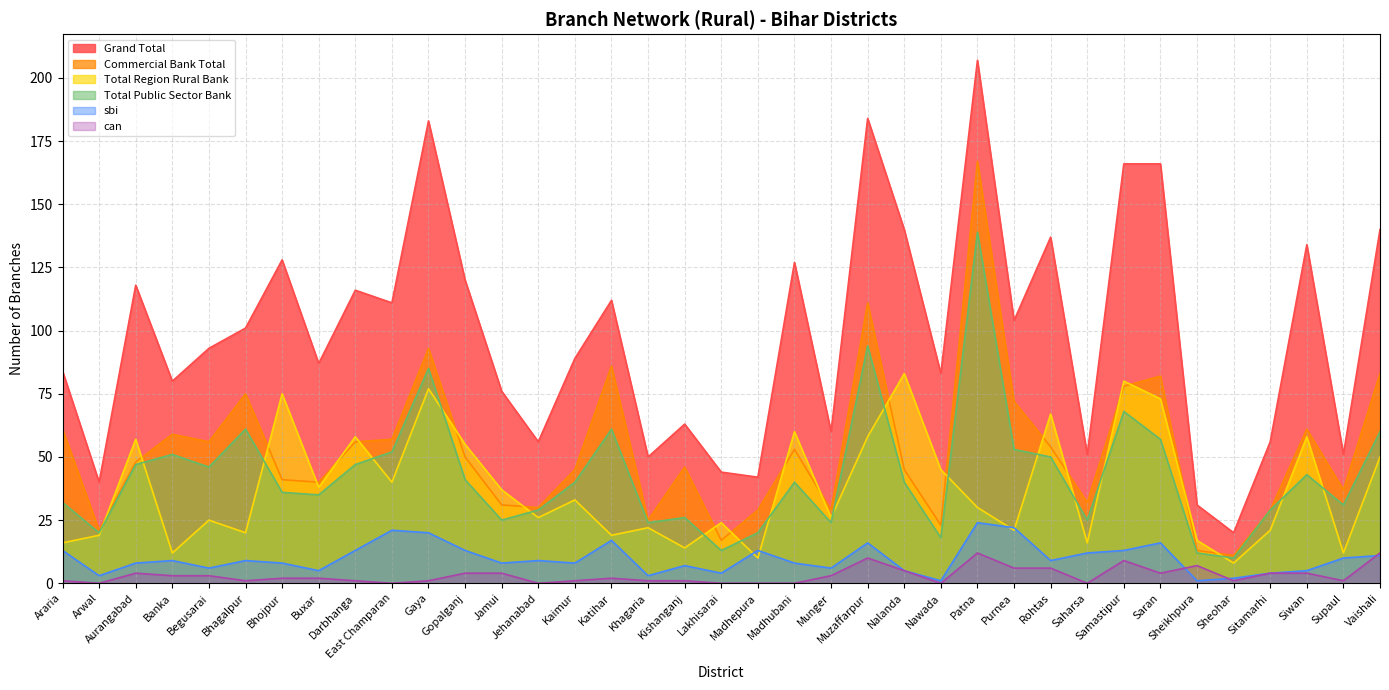

Between East Champaran and Kishanganj, which series saw the biggest shift?

Grand Total